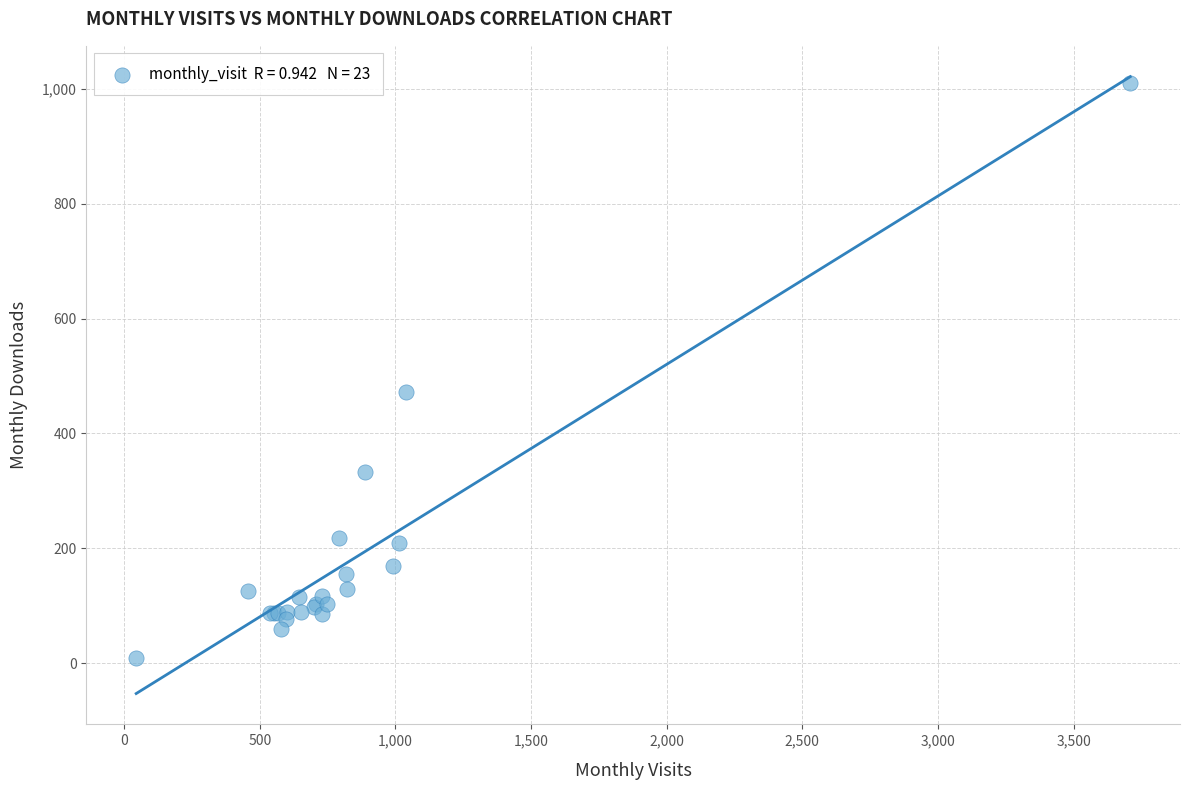

What Y value in the scatter plot is closest to 509?

472